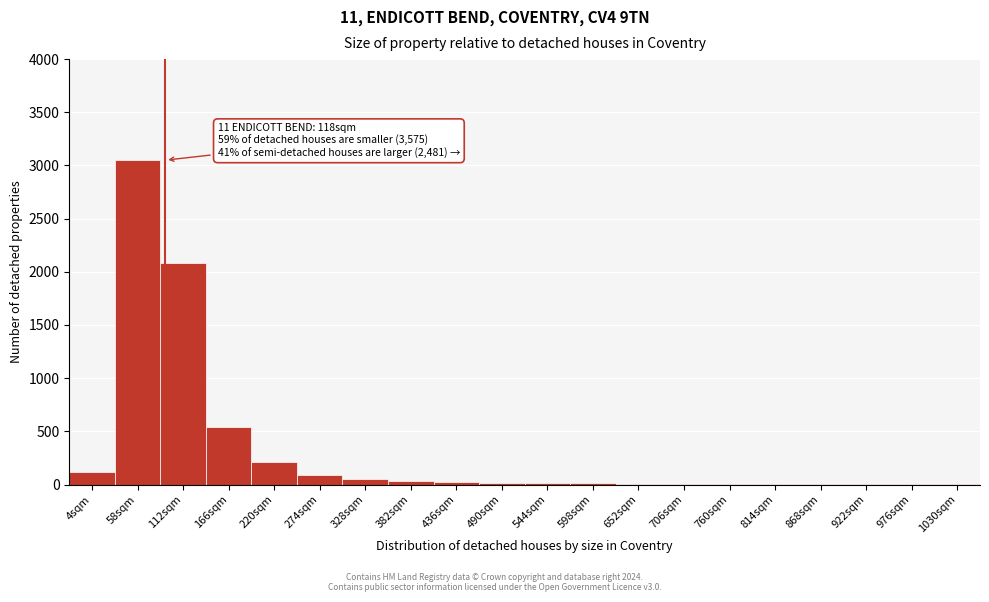

At which category does the chart reach its peak across all series?

58sqm